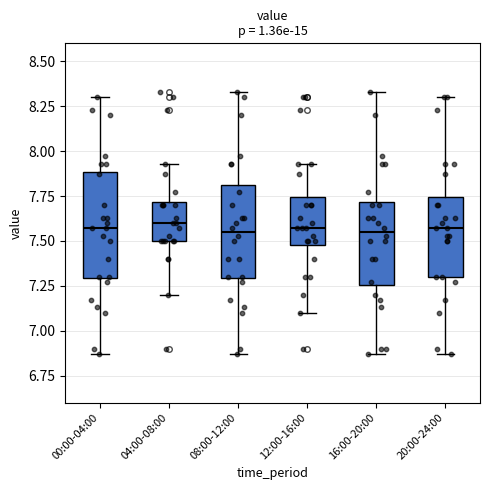

Reading left to right, read every box against the y-axis: the position of its median line, the range the box covers, and the ends of its whiskers. The values are not printed on the chart, so give them approximately, as read against the axis.

00:00-04:00: median 7.55, box 7.30 to 7.90, whiskers 6.85 to 8.30
04:00-08:00: median 7.60, box 7.50 to 7.70, whiskers 7.20 to 7.95
08:00-12:00: median 7.55, box 7.30 to 7.80, whiskers 6.85 to 8.35
12:00-16:00: median 7.55, box 7.50 to 7.75, whiskers 7.10 to 7.95
16:00-20:00: median 7.55, box 7.25 to 7.70, whiskers 6.85 to 8.35
20:00-24:00: median 7.55, box 7.30 to 7.75, whiskers 6.85 to 8.30